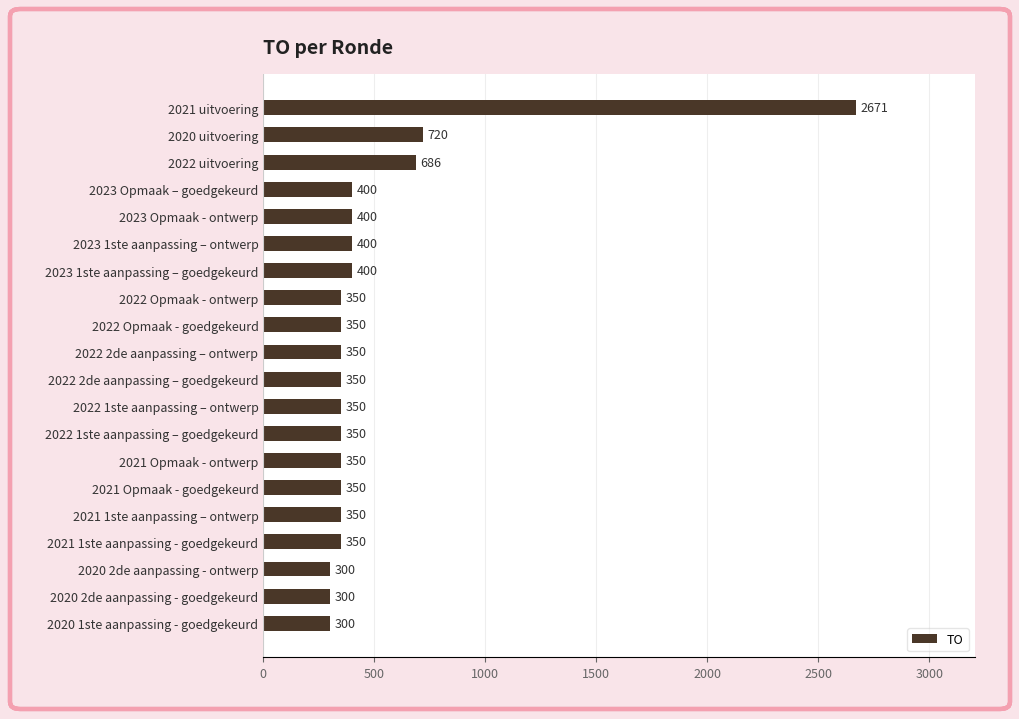

Reading top to bottom, what are all the values shown in this chart?

2671	720	686	400	400	400	400	350	350	350	350	350	350	350	350	350	350	300	300	300